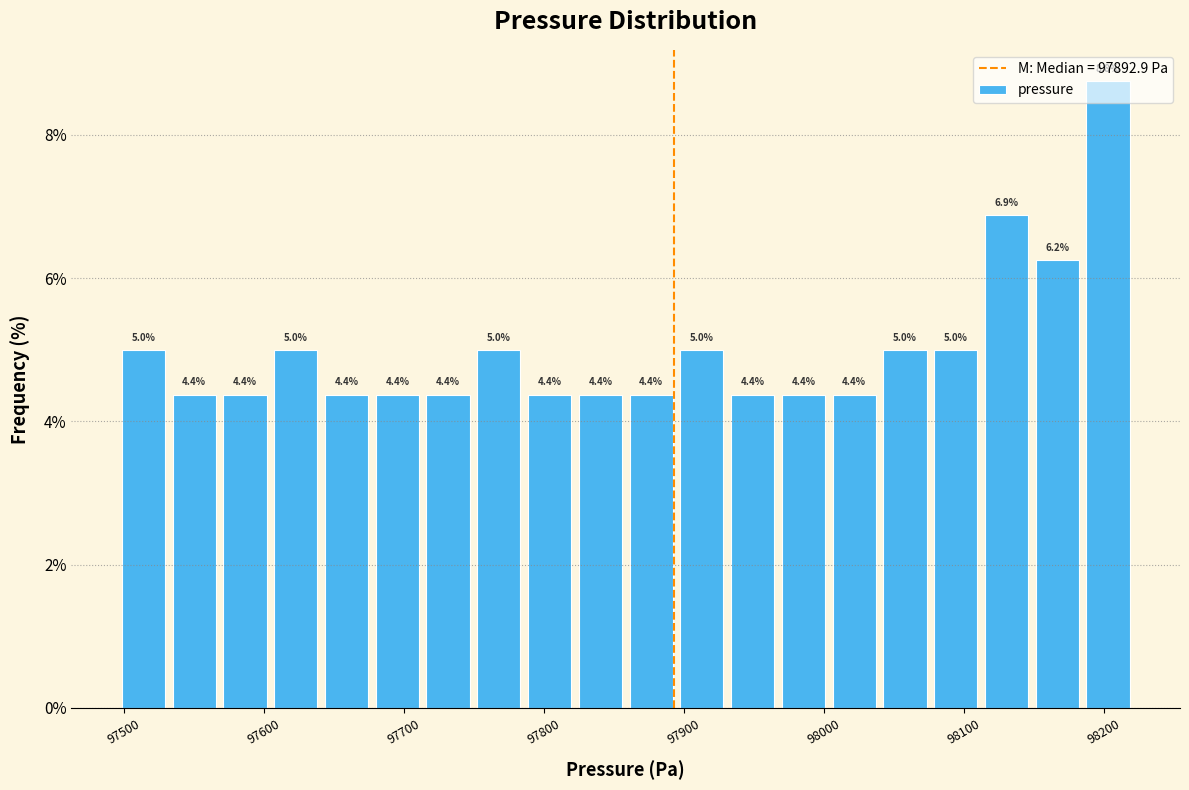

Around what value on the x-axis is the tallest bar? Give the approximate position of its centre, as read against the axis.

98200